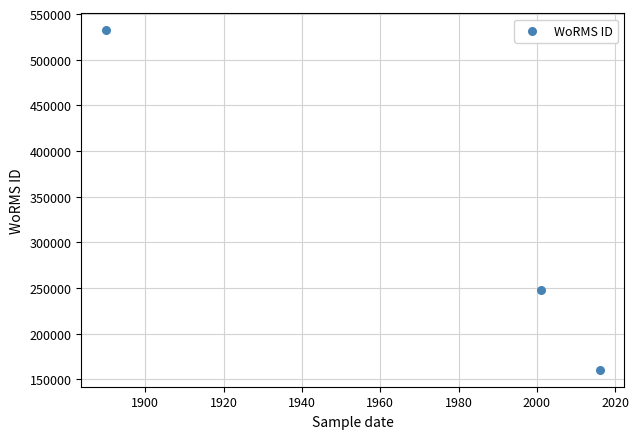

What Y value in the scatter plot is closest to 346301?

248103